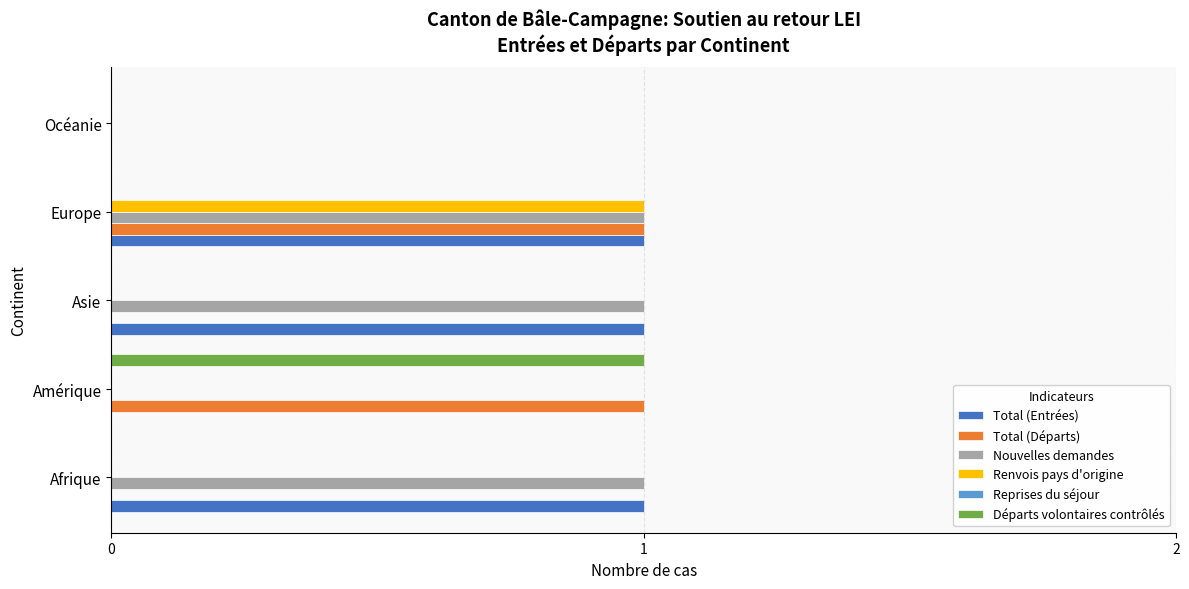

What is the sum of all Nouvelles demandes values?

3